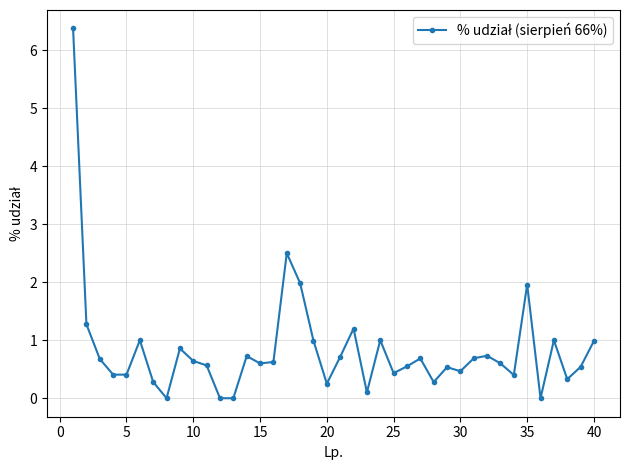

True or false: the data has more than 0 interior local peaks.

True